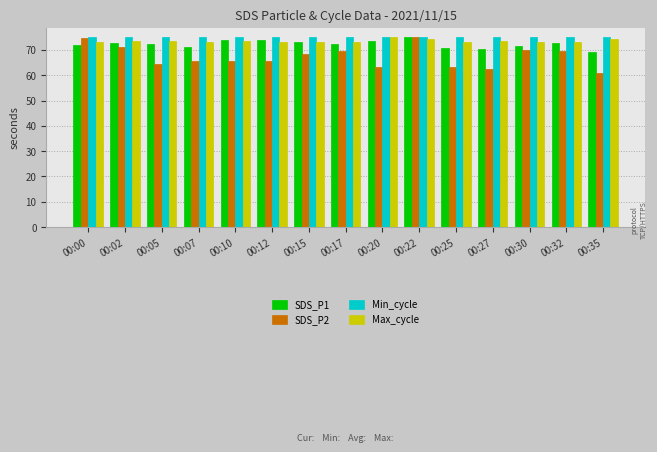

What is the difference between the highest and lowest values at 00:32?

5.6